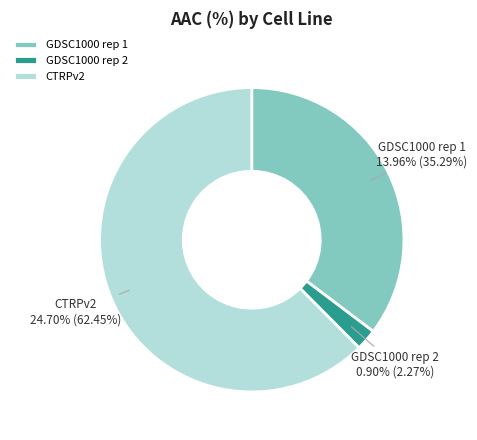

Is the sum of GDSC1000 rep 2 and GDSC1000 rep 1 greater than half?

No